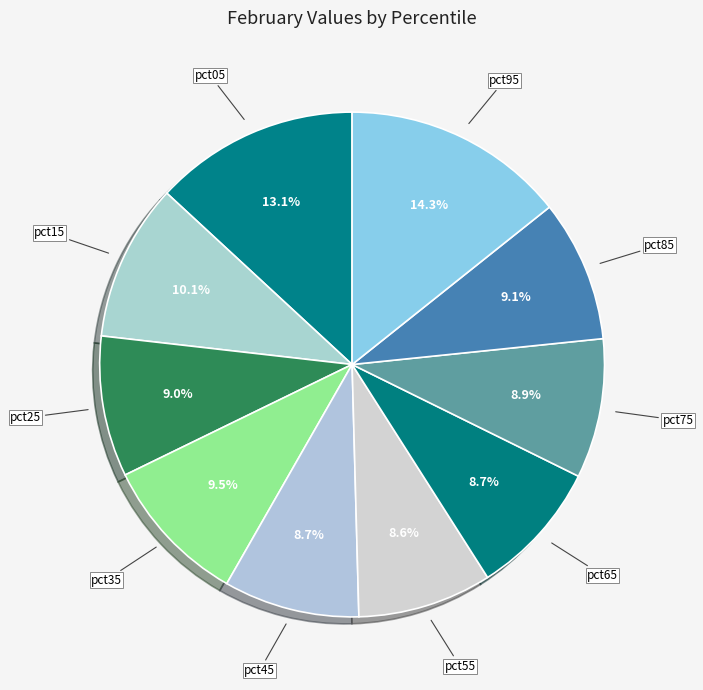

To the nearest percent, what is the difference between the largest and smallest slice percentages?

6%